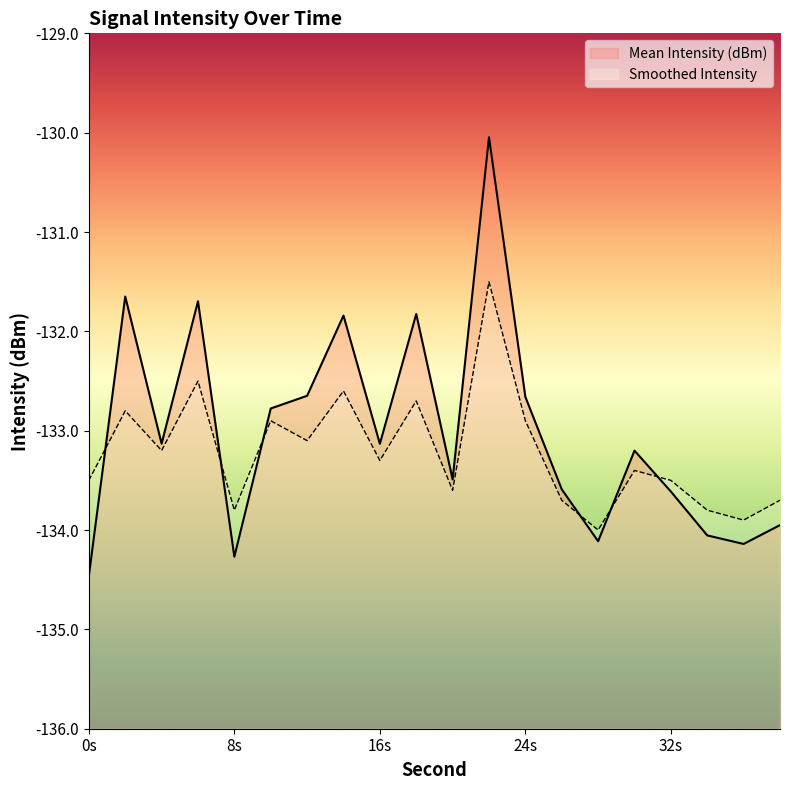

What is the difference between the highest and lowest values at 36?

0.2